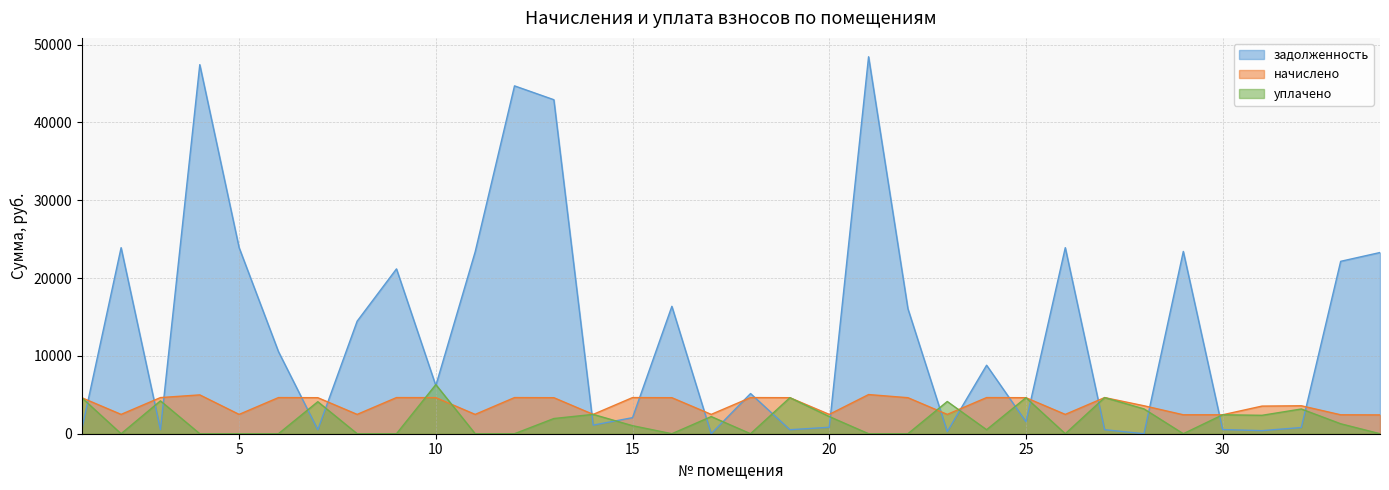

Does the chart have visible grid lines?

Yes